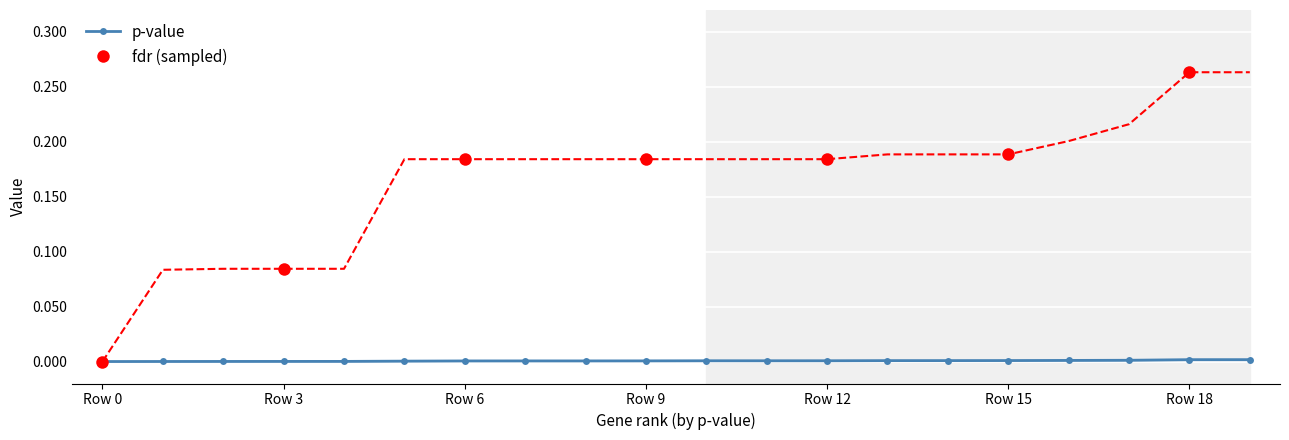

At 19, list the series in order from smallest to largest.

p-value, fdr